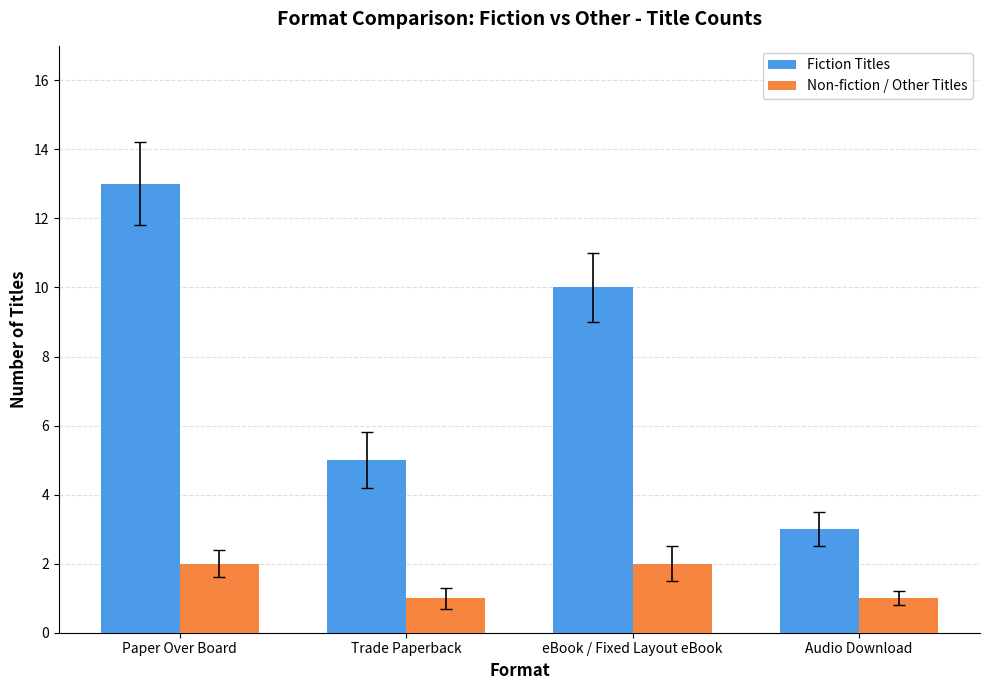

How many distinct data groups are displayed?

2